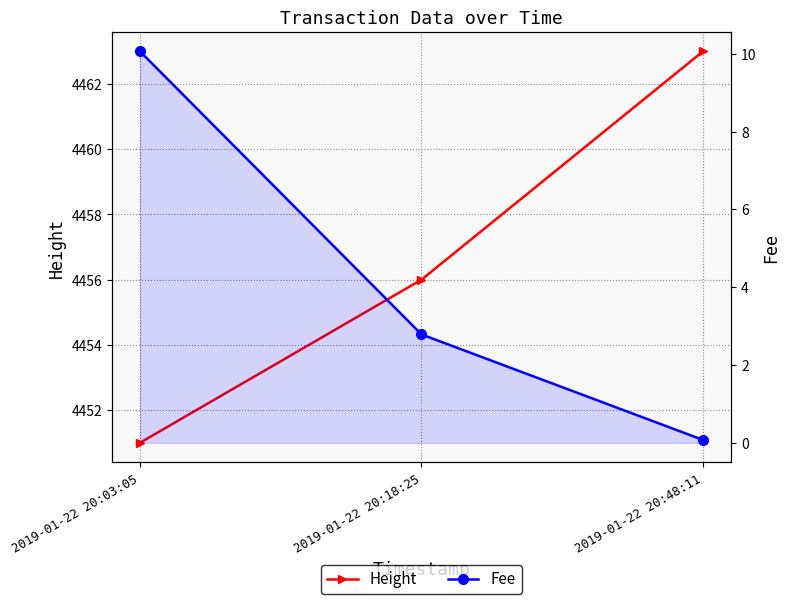

Reading right to left, what are all the values shown in this chart?

Height: 4463.0	4456.0	4451.0
Fee: 0.1	2.8	10.1